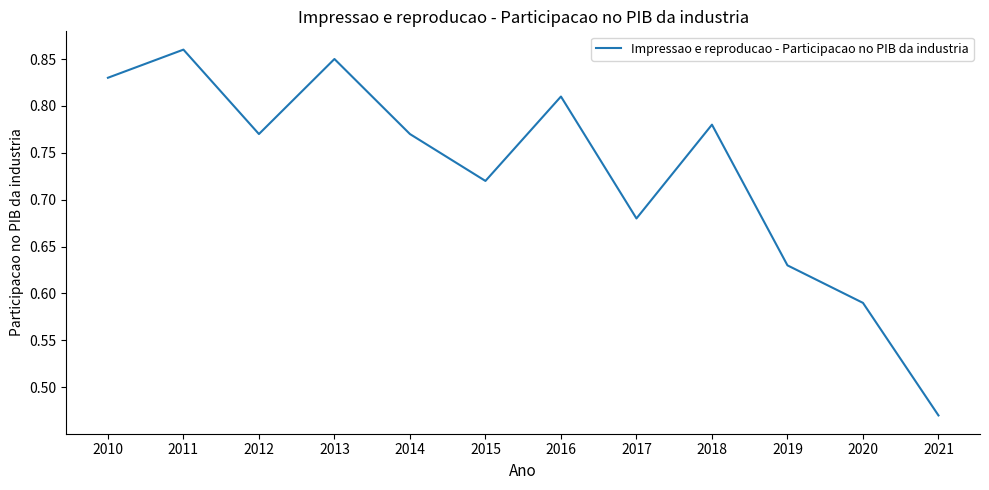

What is the change in value from 2011 to 2021?

-0.4